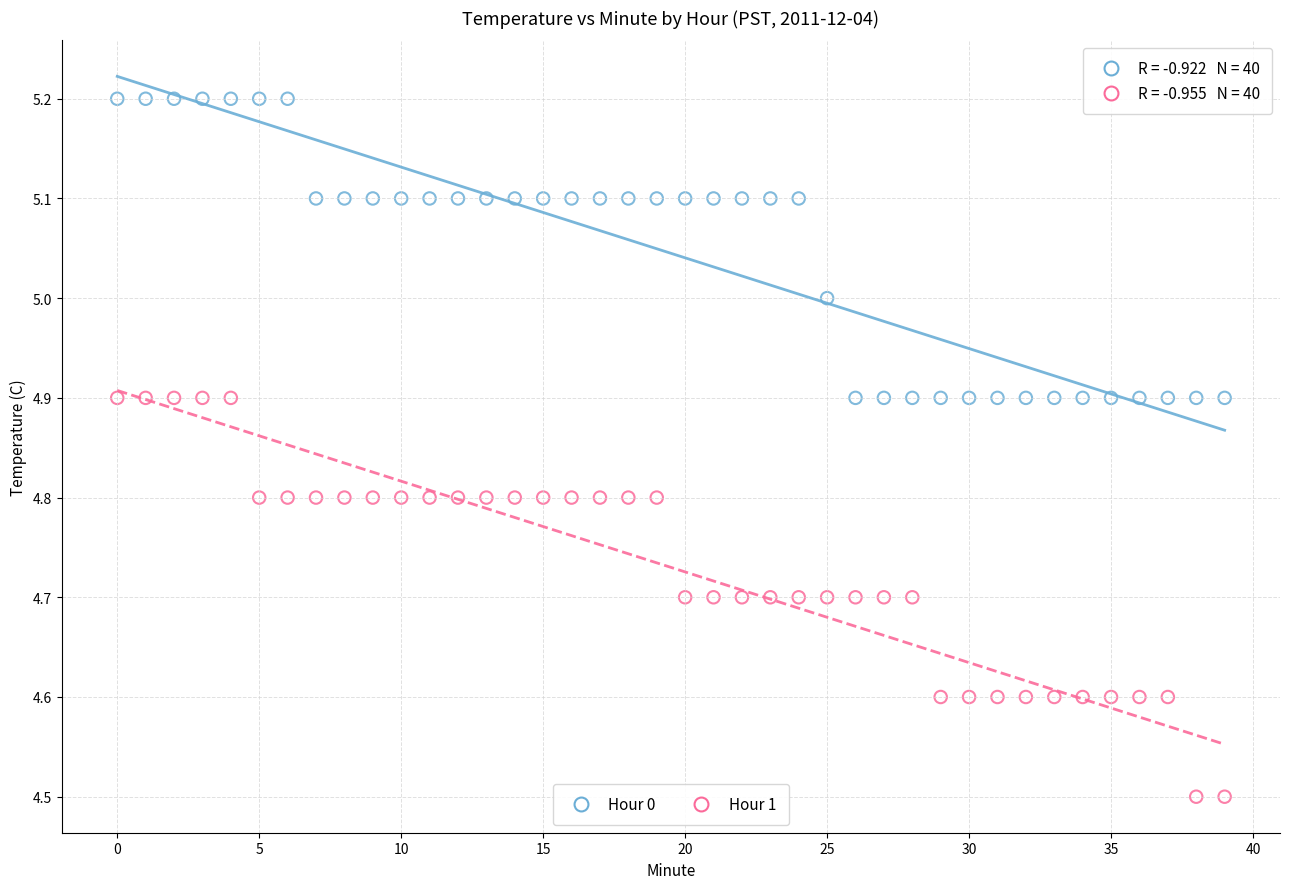

Which series has the widest spread of Y values?

Hour 1